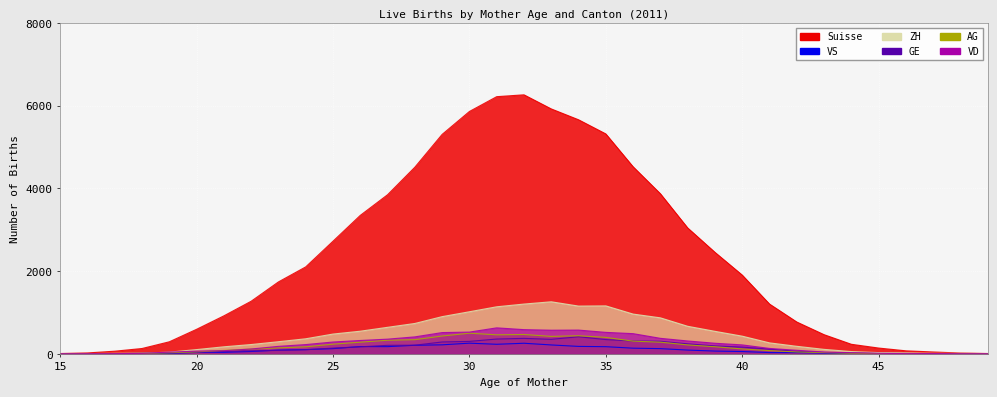

How many interior local peaks does the GE series have?

3